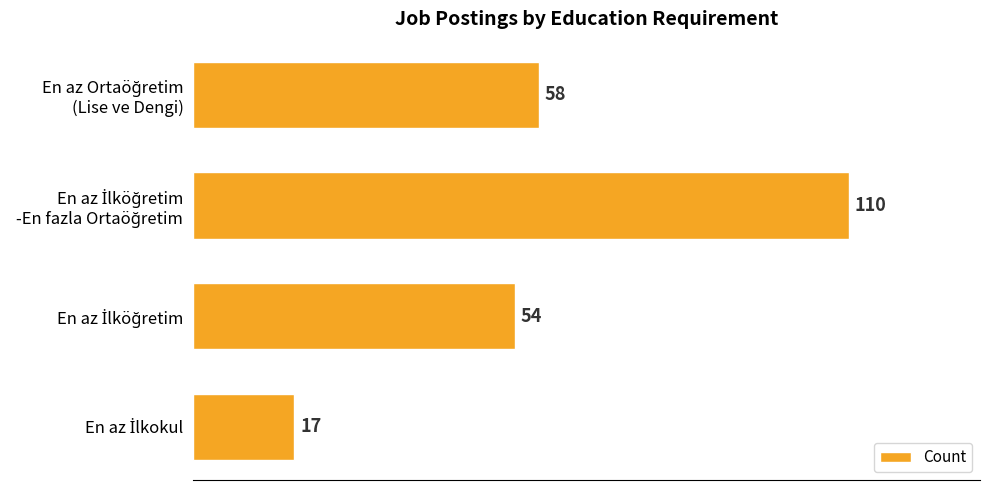

How many categories are shown in the chart?

4